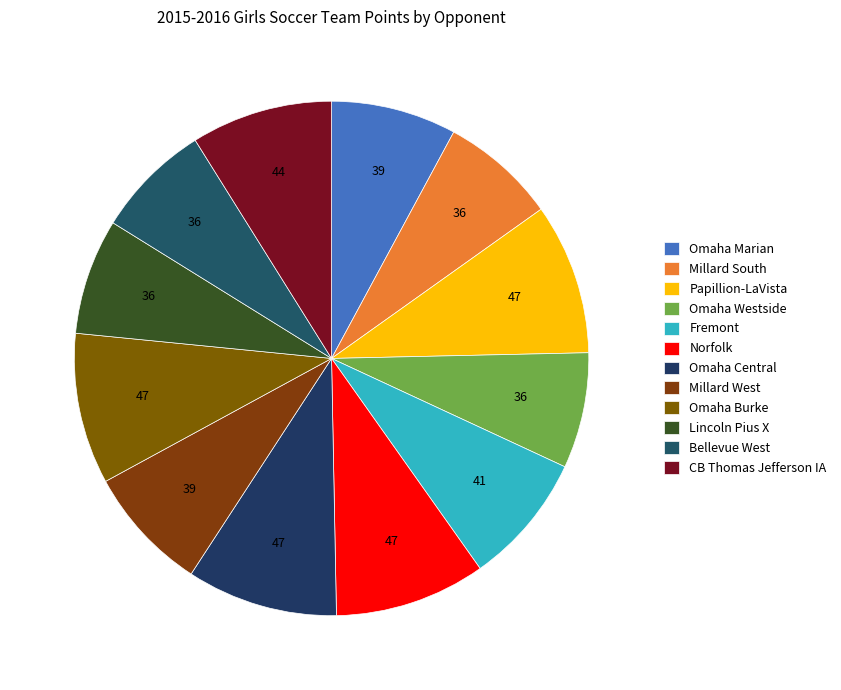

What percentage do Millard South and Omaha Burke together represent?

16.8%